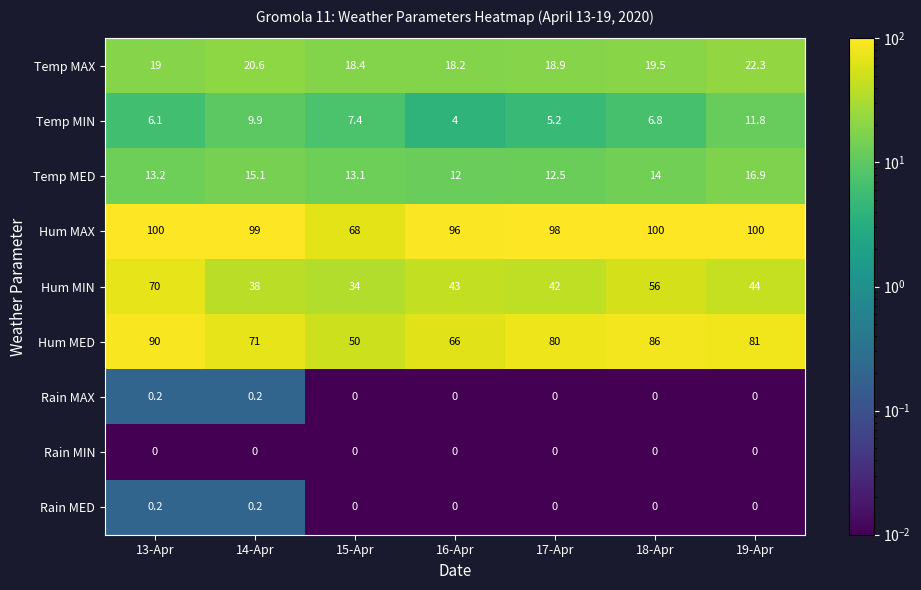

How many distinct data groups are displayed?

9